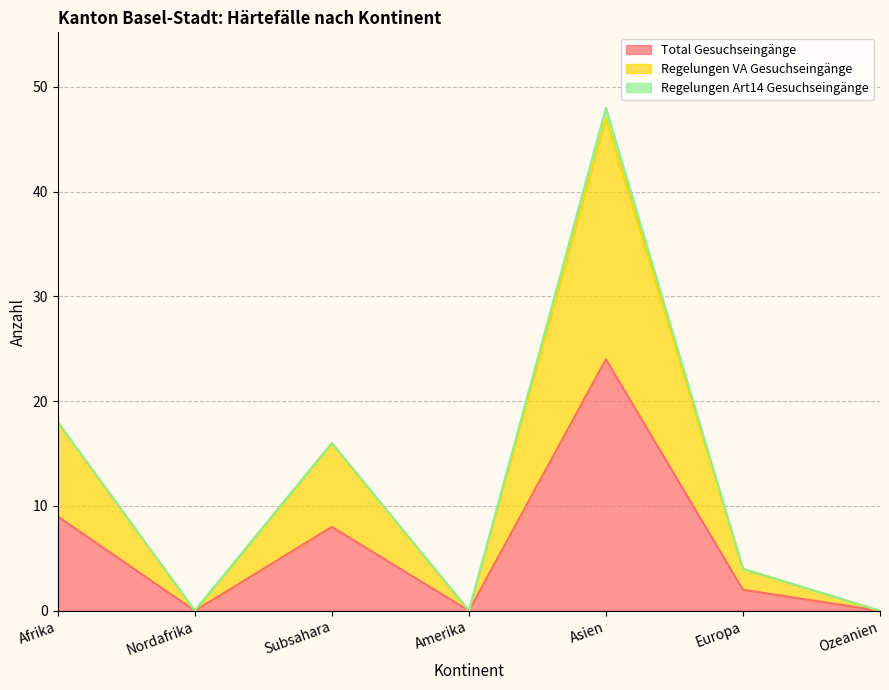

Where is Total Gesuchseingänge nearest to the value 12?

Afrika